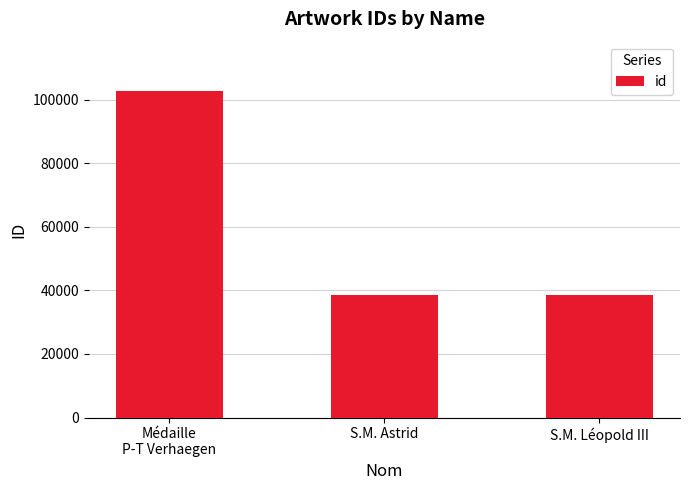

What is the sum of all values?

180109